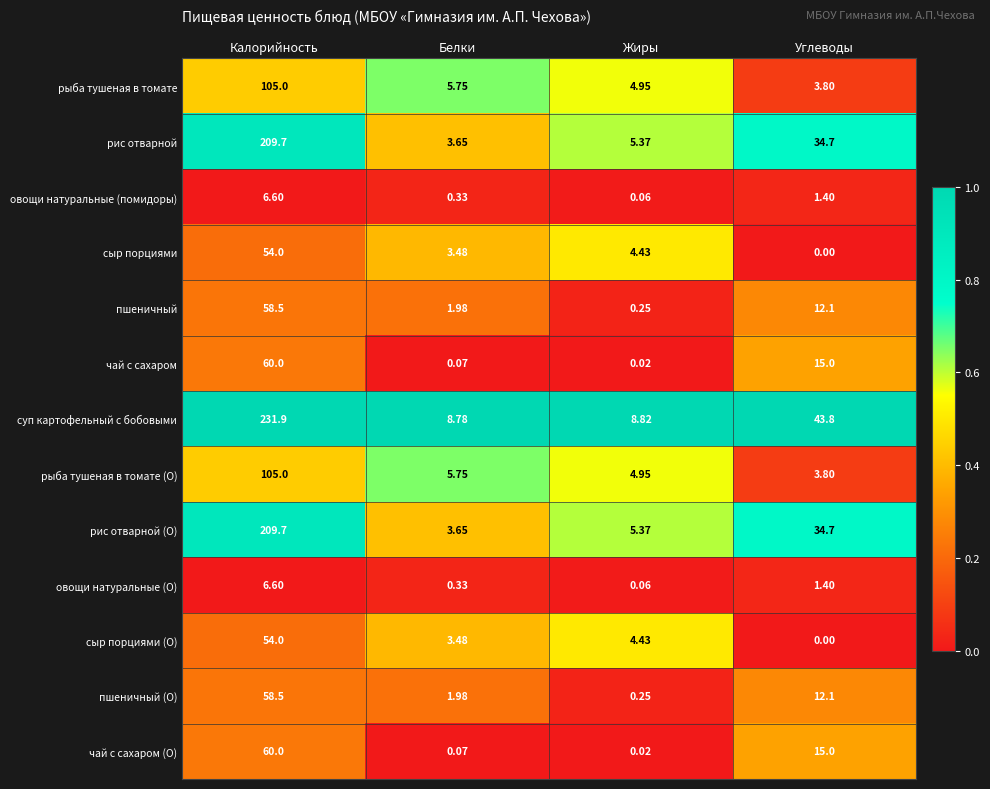

Where is чай с сахаром (О) nearest to the value 30?

Углеводы